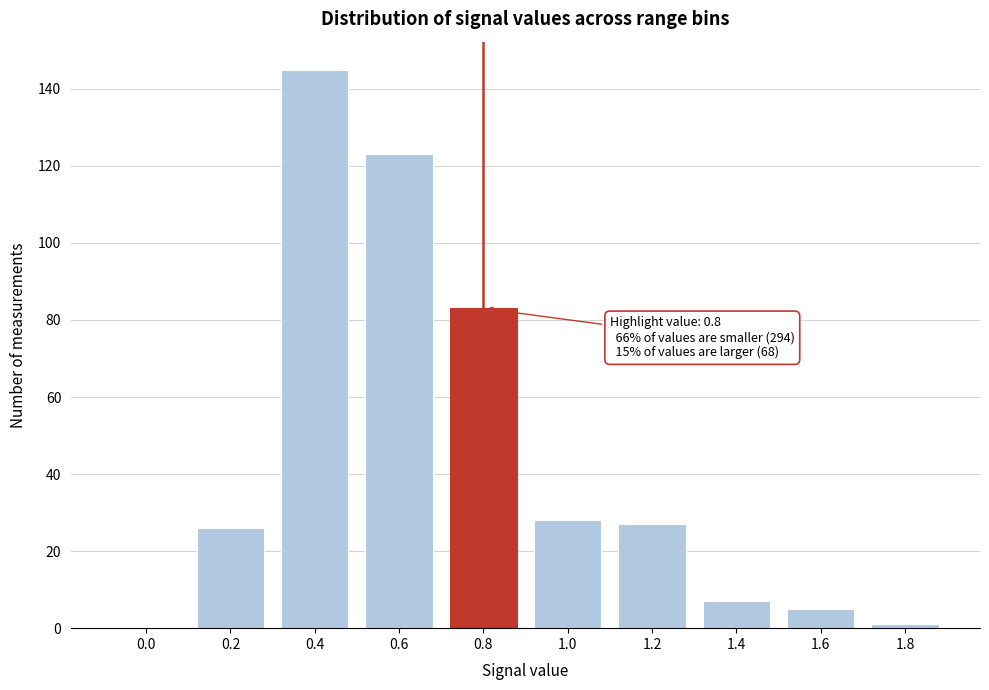

Reading left to right, list all the values displayed in this chart.

0.0=0	0.2=26	0.4=145	0.6=123	0.8=83	1.0=28	1.2=27	1.4=7	1.6=5	1.8=1